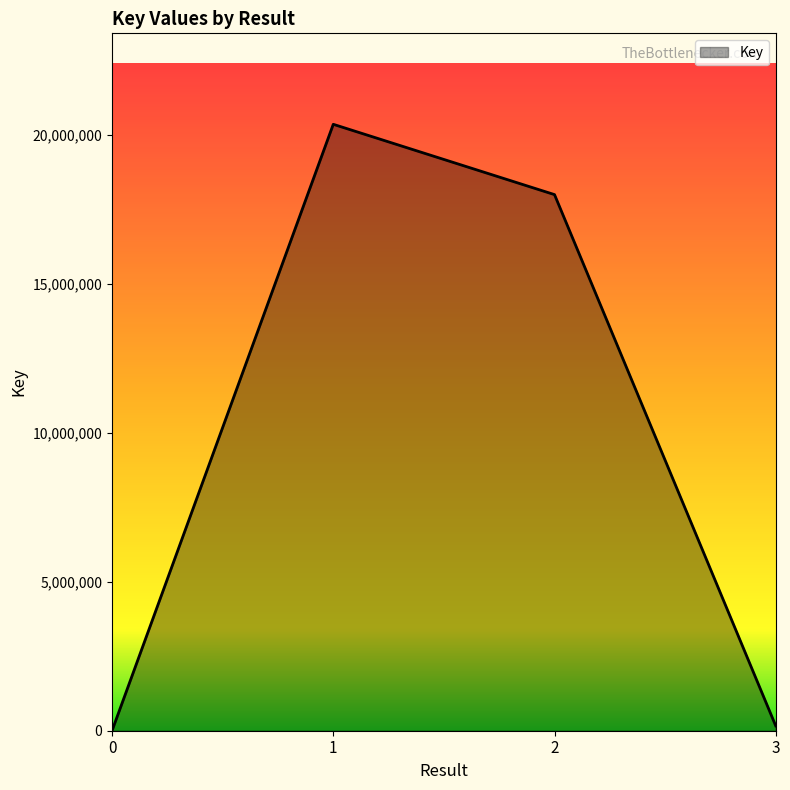

What is the ratio of the value at 2 to the value at 1?

0.9